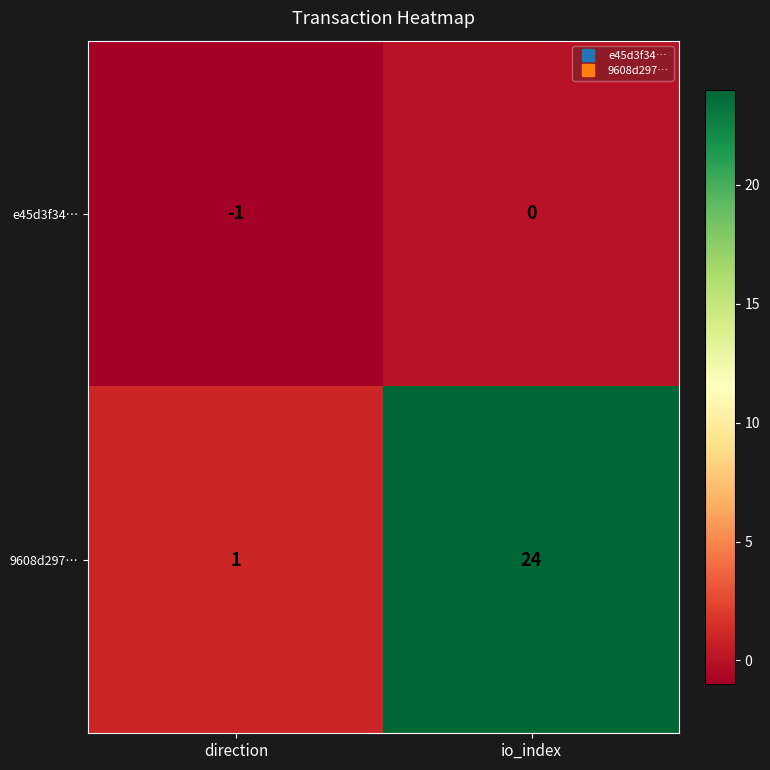

Reading left to right, what are all the values shown in this chart?

e45d3f34…: -1	0
9608d297…: 1	24